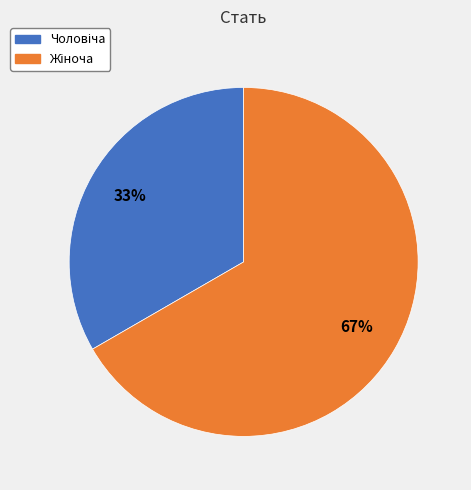

Is there any slice that represents more than half of the pie?

Yes